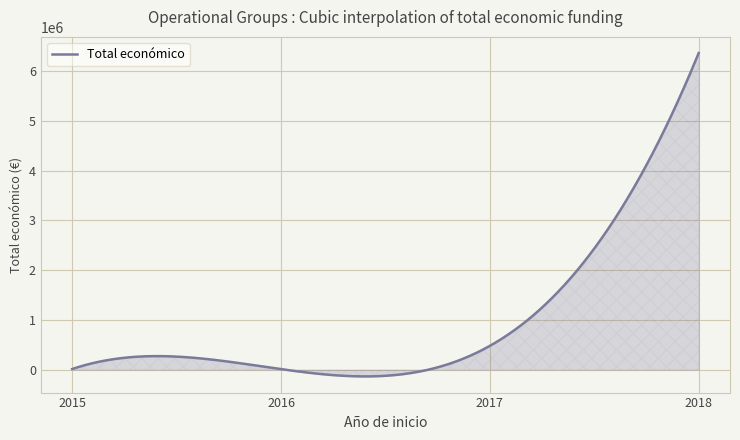

What is the difference between the maximum and minimum values?

6499867.0